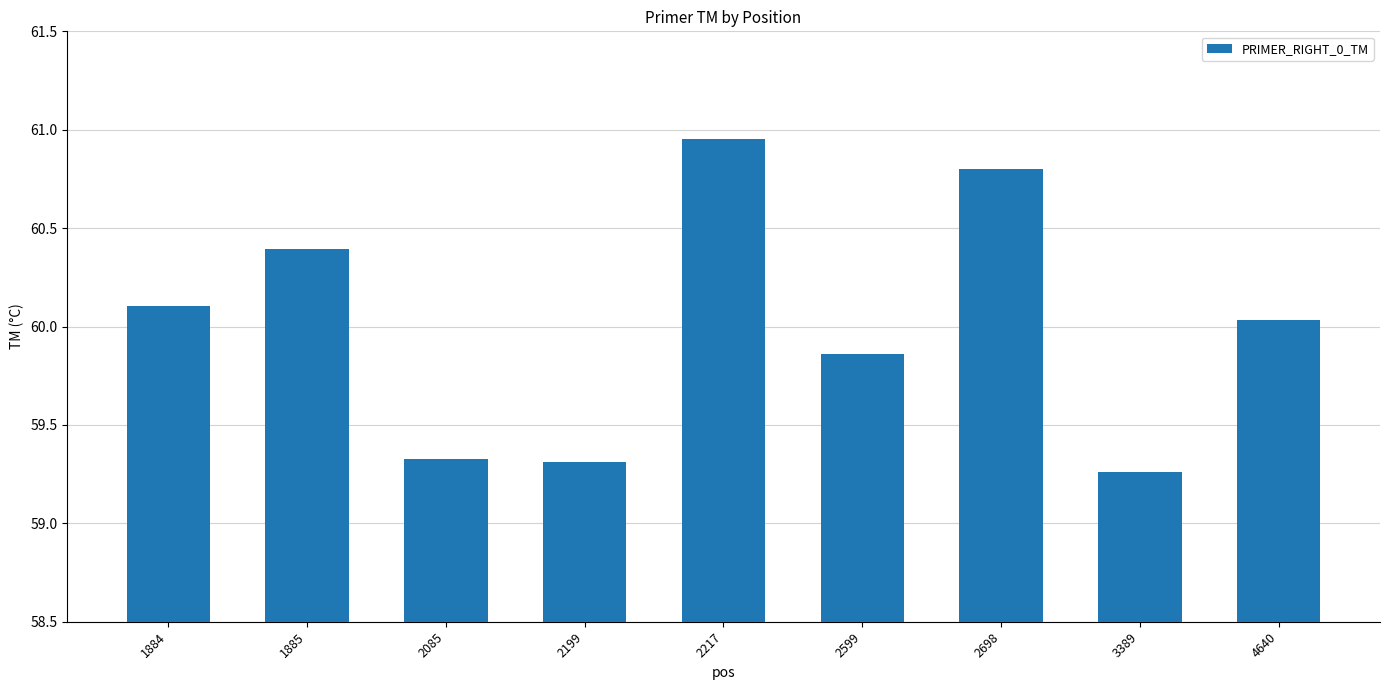

What is the change in value from 1885 to 2217?

+0.6